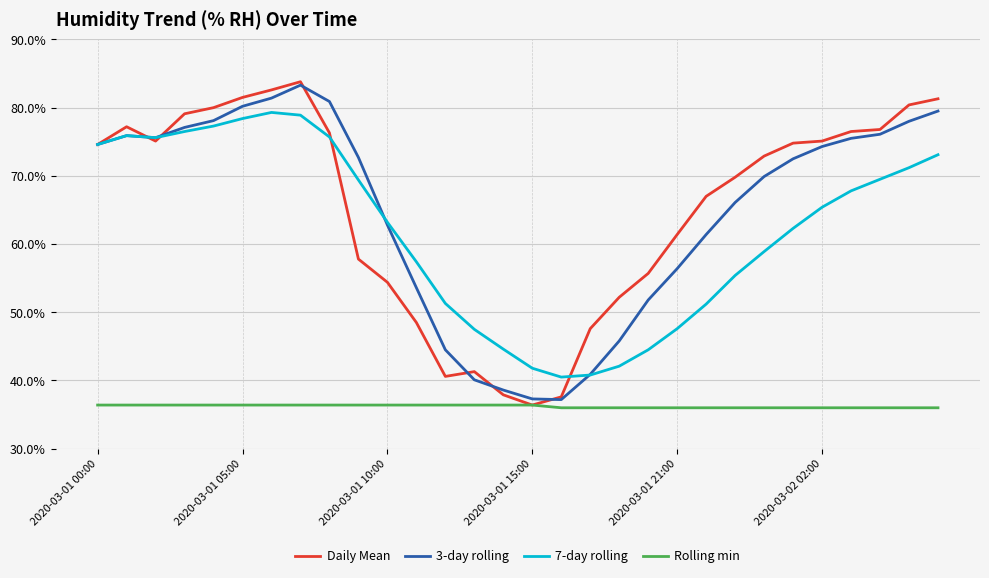

What is the lowest value of the 3-day rolling series?

37.2